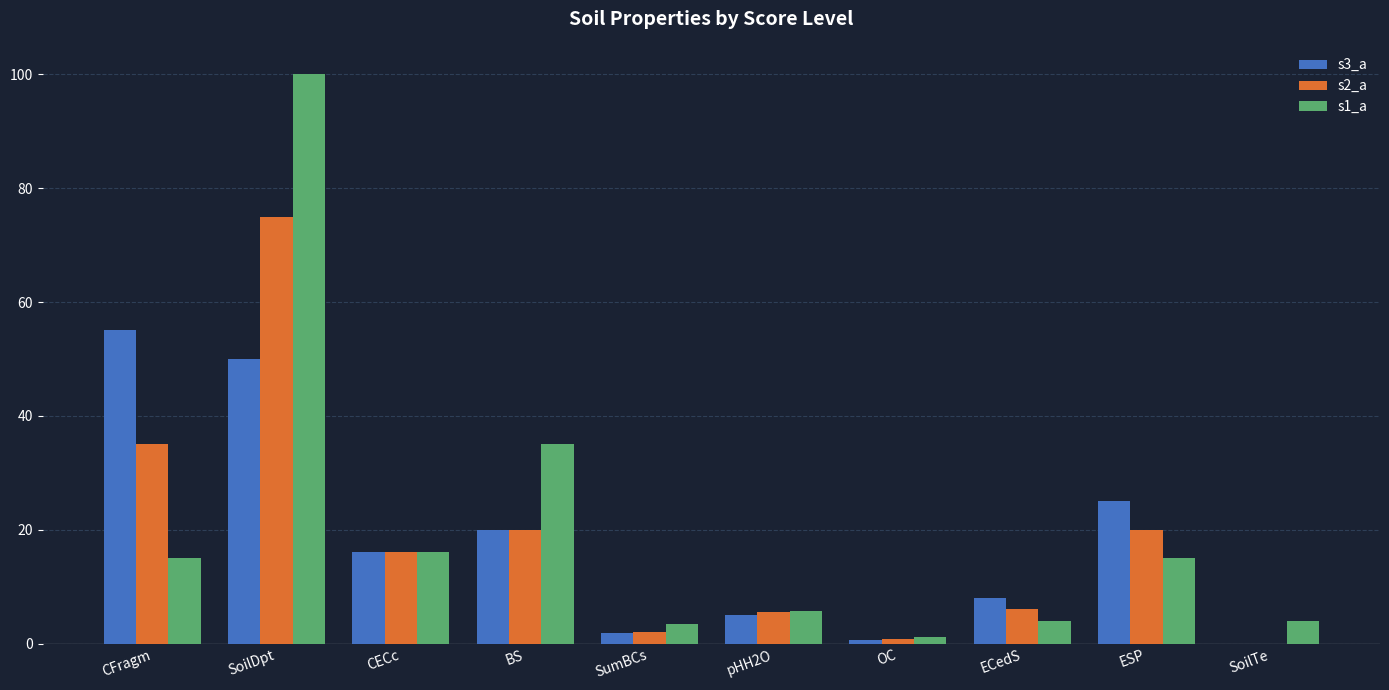

Does the chart contain stacked bars?

No